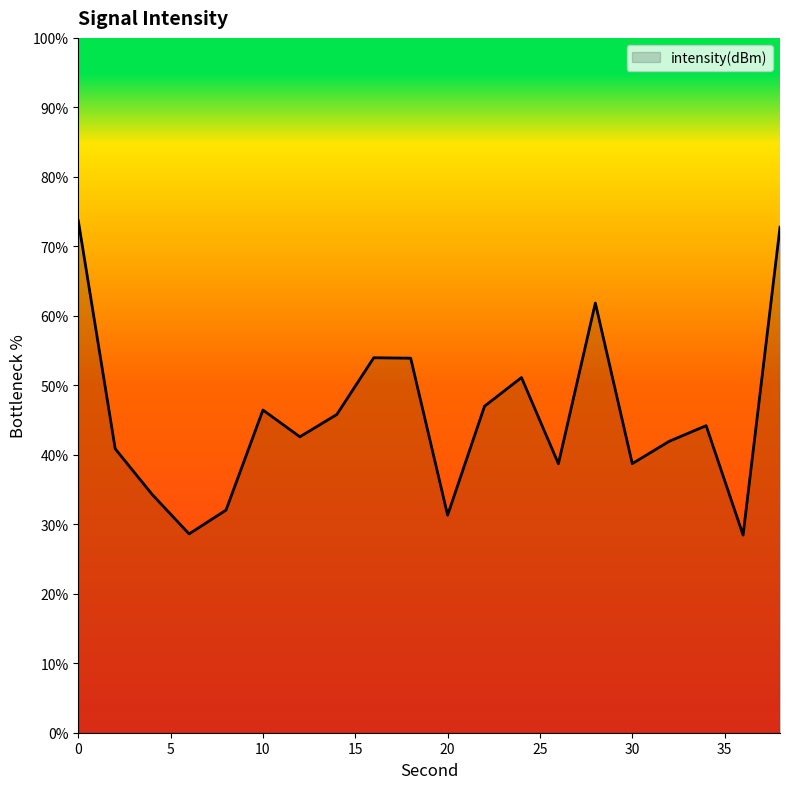

What is the minimum value shown in the chart?

28.4